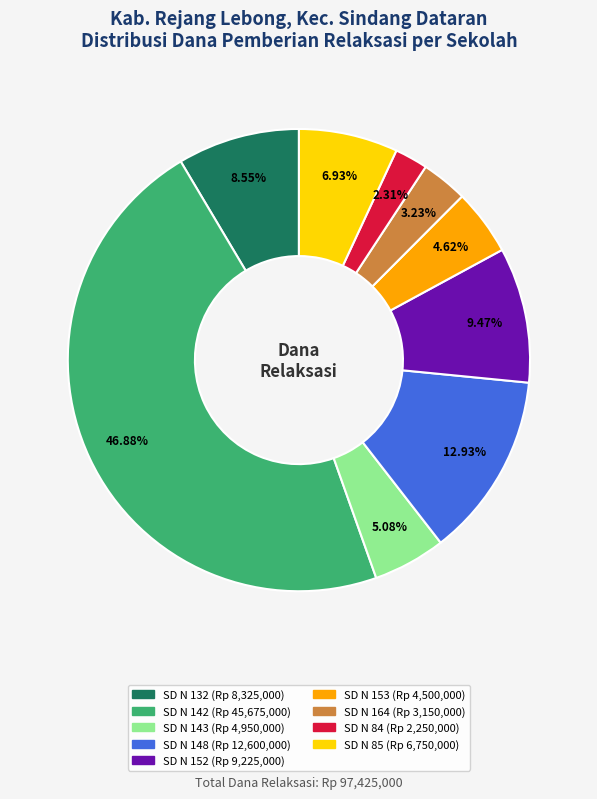

Is there a majority slice in this chart?

No